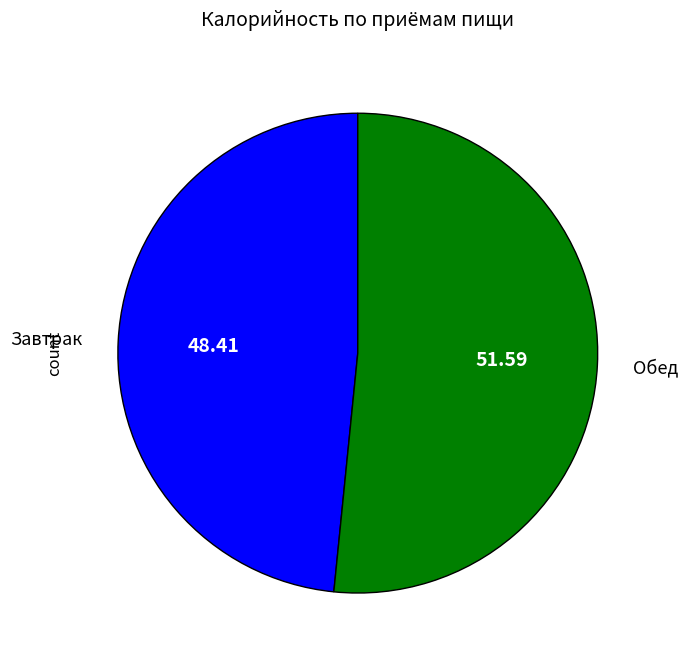

What is the ratio of the value at Завтрак to the value at Обед?

0.9